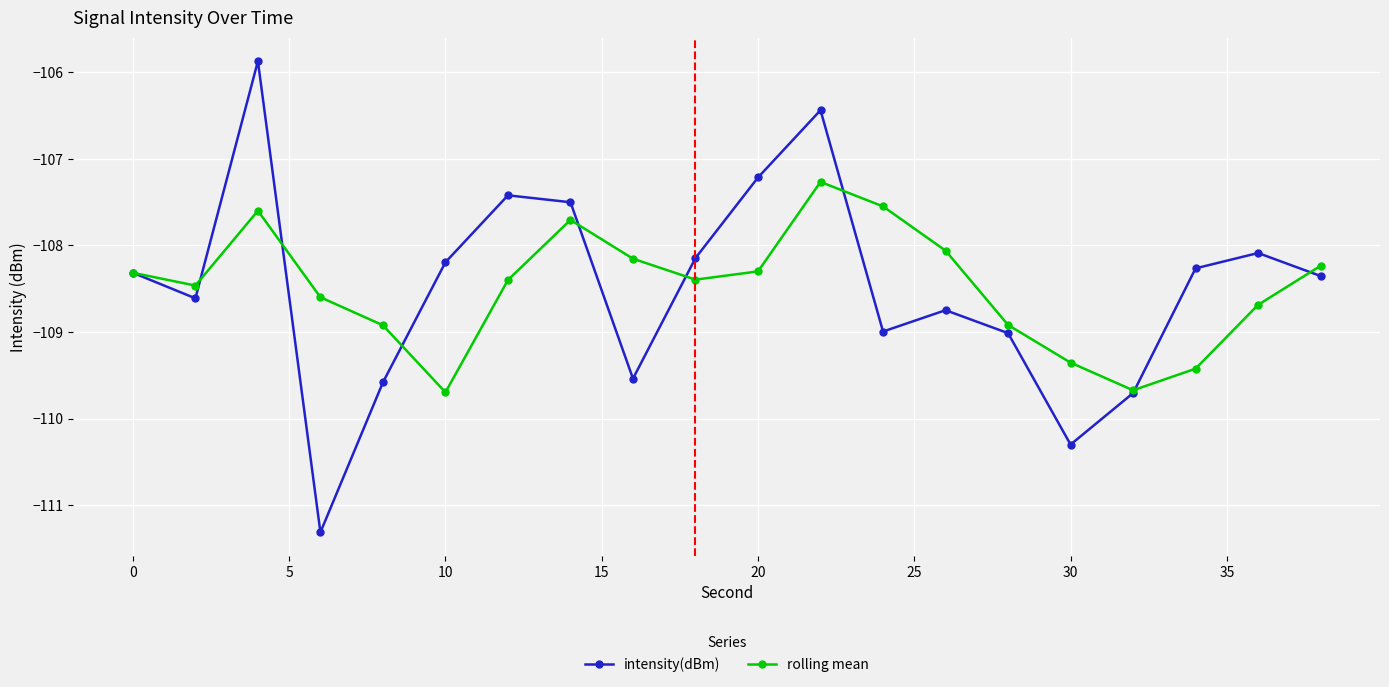

What is the value of the rolling mean point at the 14th from the left?

-108.1